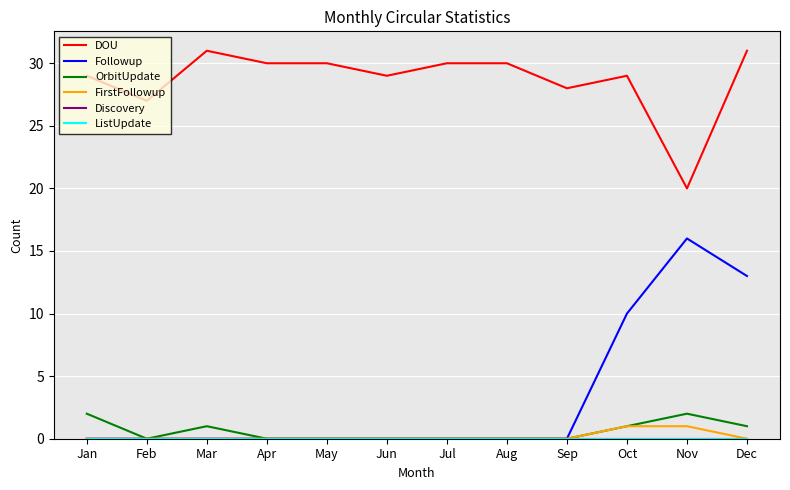

Which series changed the most between Sep and Dec?

Followup